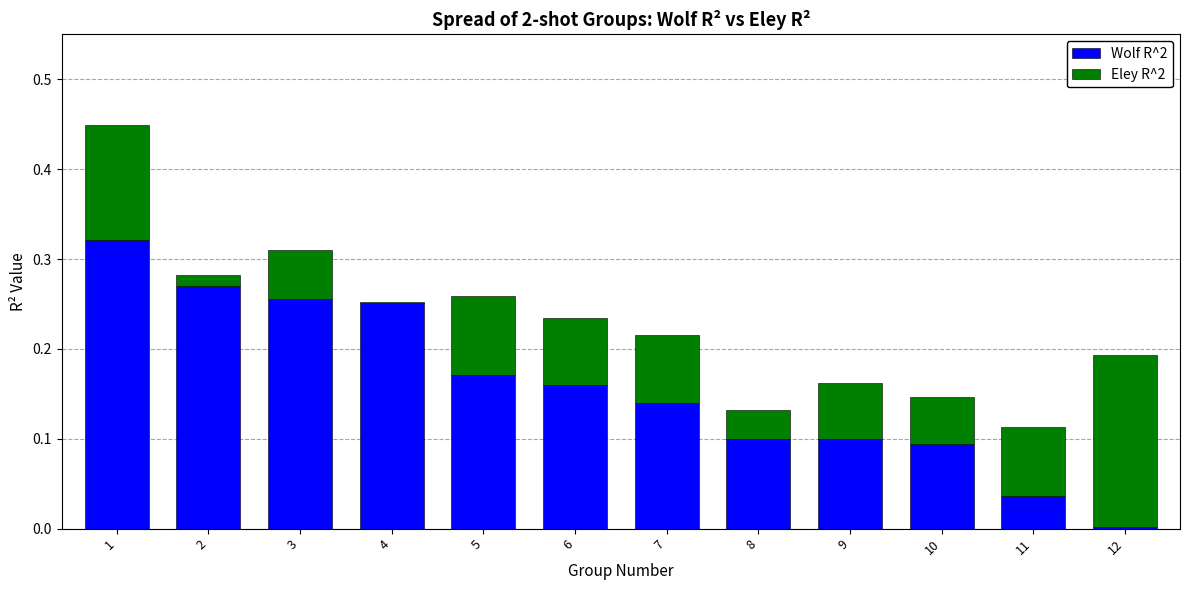

What is the sum of all Wolf R^2 values?

1.9